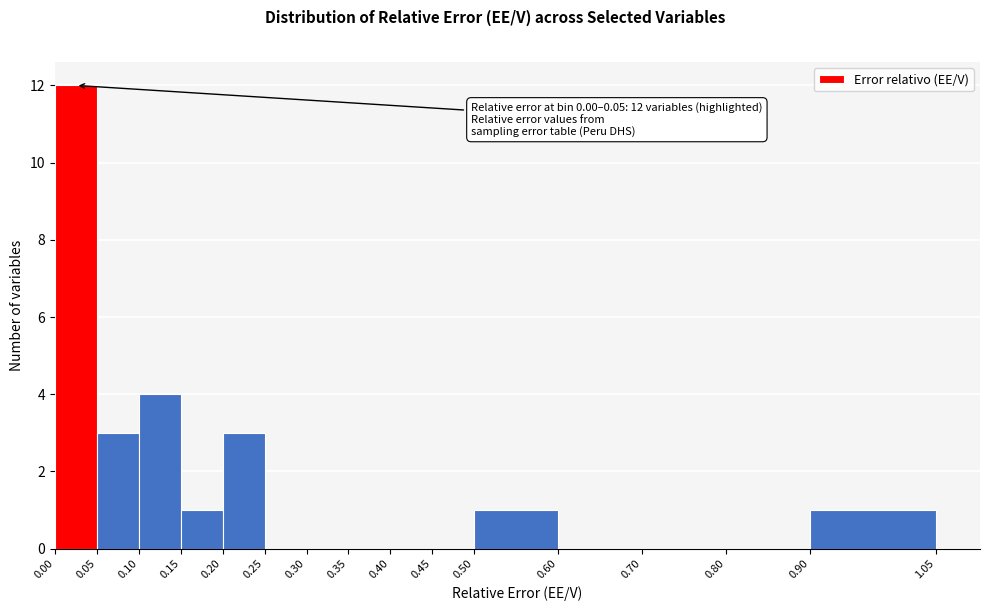

Which range on the x-axis has the tallest bar?

0.00 to 0.05